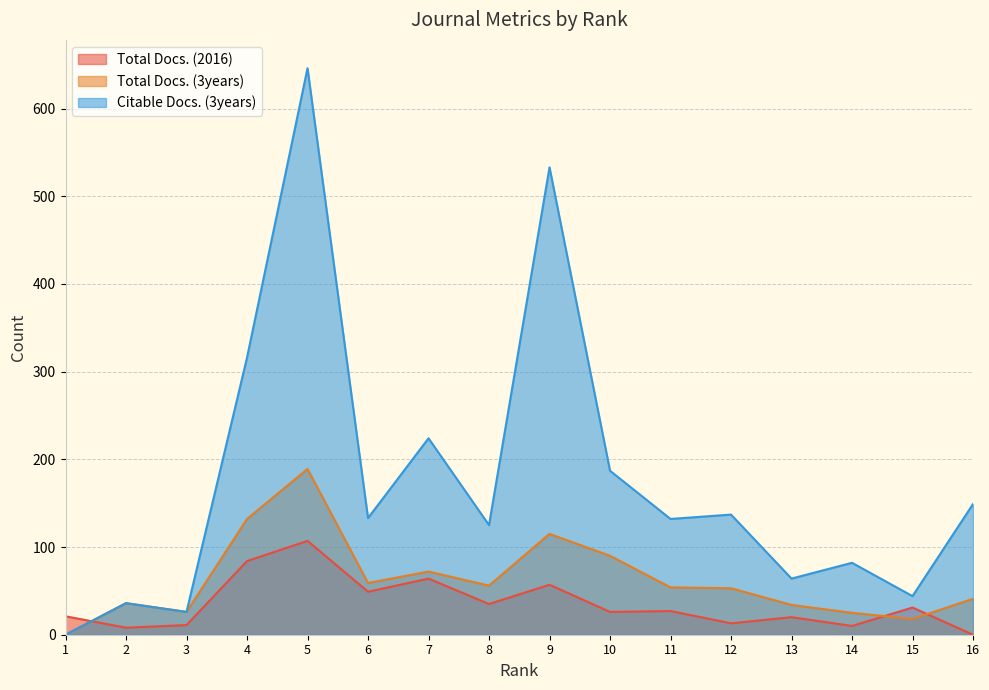

At how many categories does at least one series exceed 616?

1